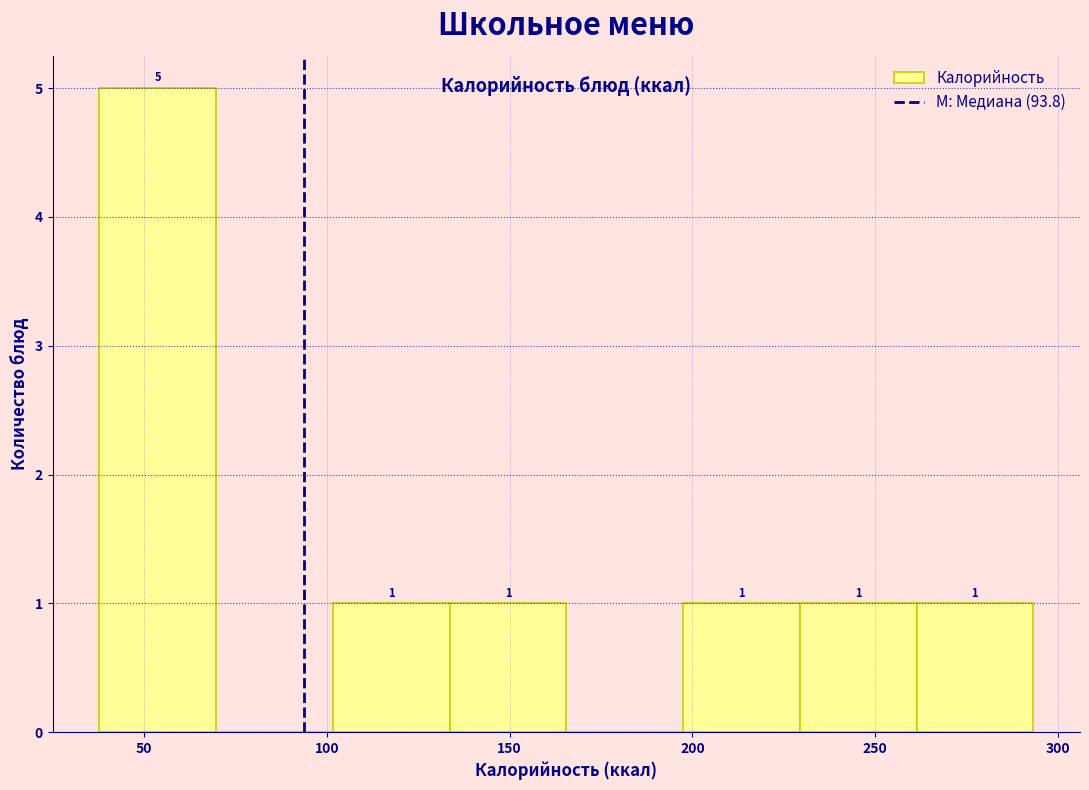

Which range on the x-axis has the tallest bar?

40 to 70